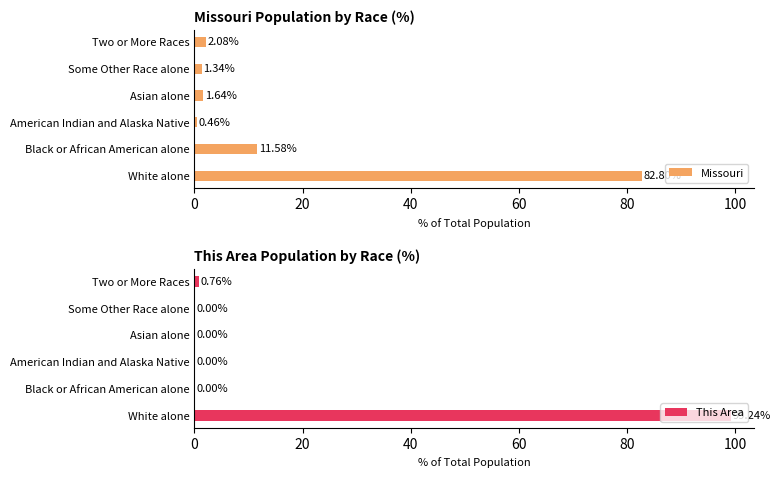

What is the value of the Missouri bar at the 6th from the left?

2.1